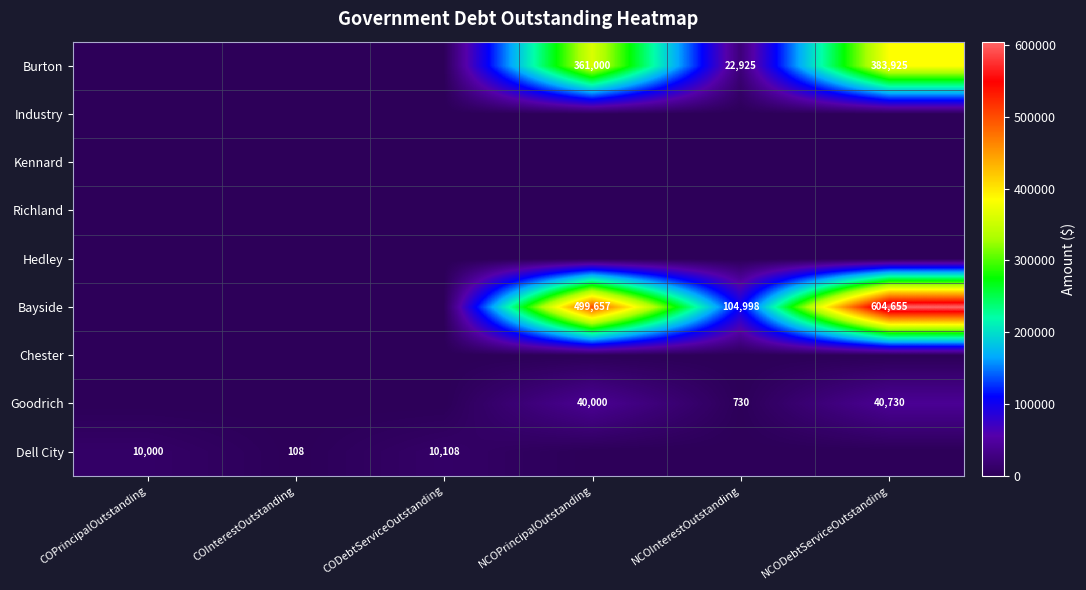

Is it true that Bayside equals 499657 at NCOPrincipalOutstanding?

True